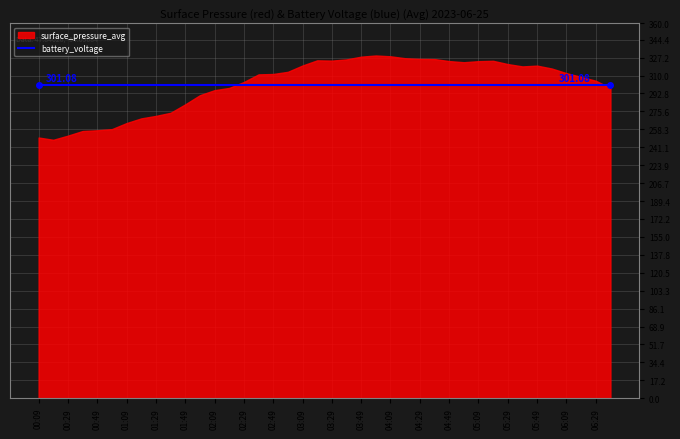

Which series changed the most between 03:09 and 03:59?

surface_pressure_avg